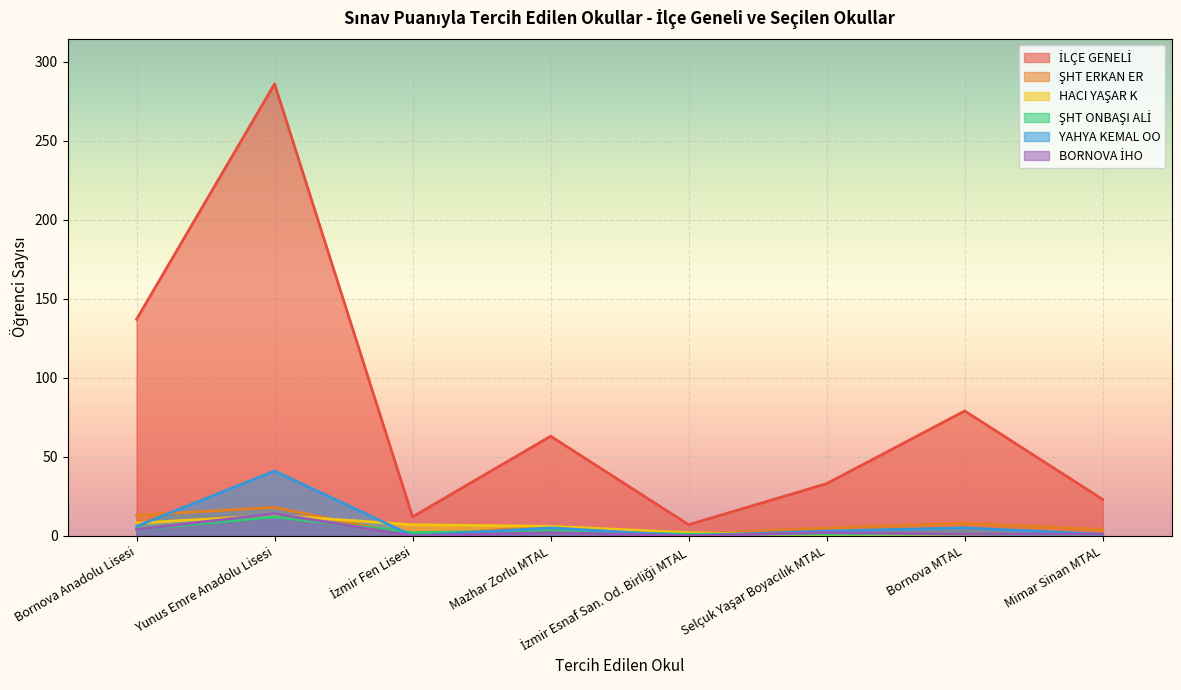

In ŞHT ERKAN ER, how many points are higher than both neighbors (excluding endpoints)?

3